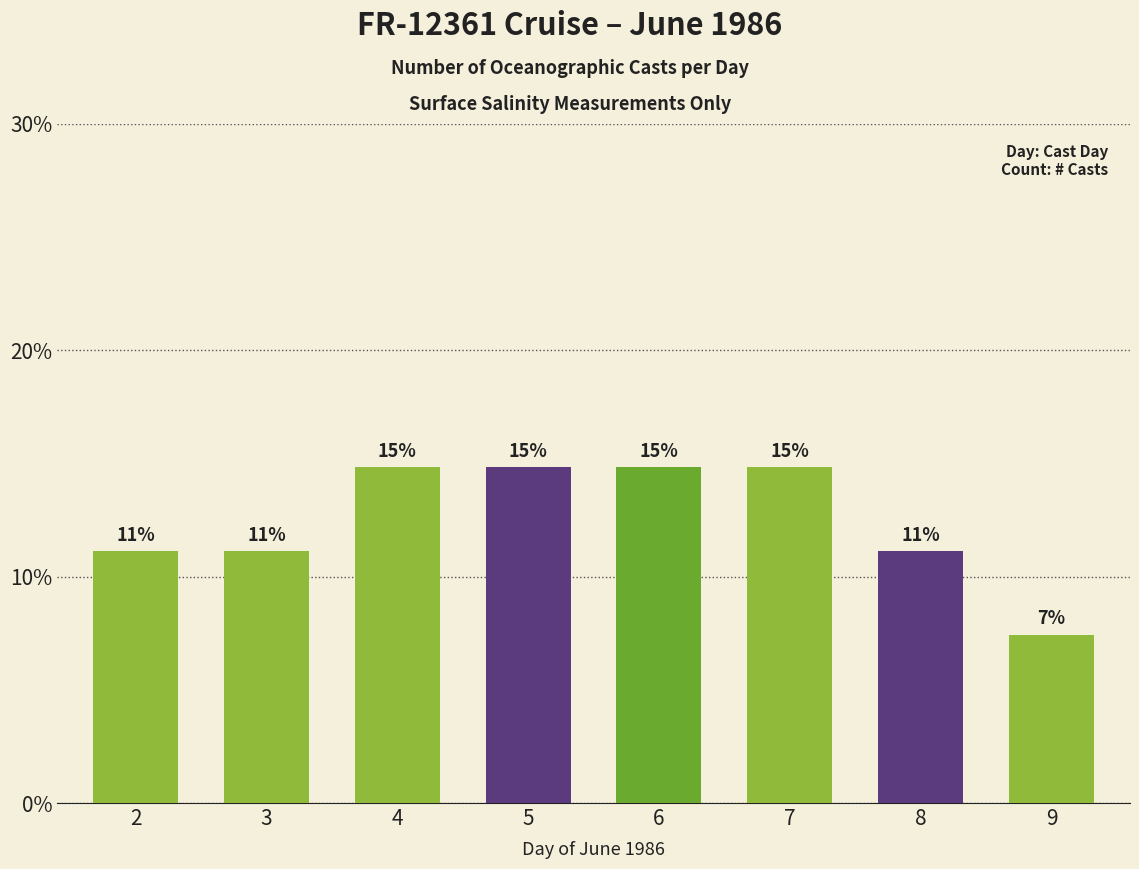

What is the approximate value at 9?

7.4